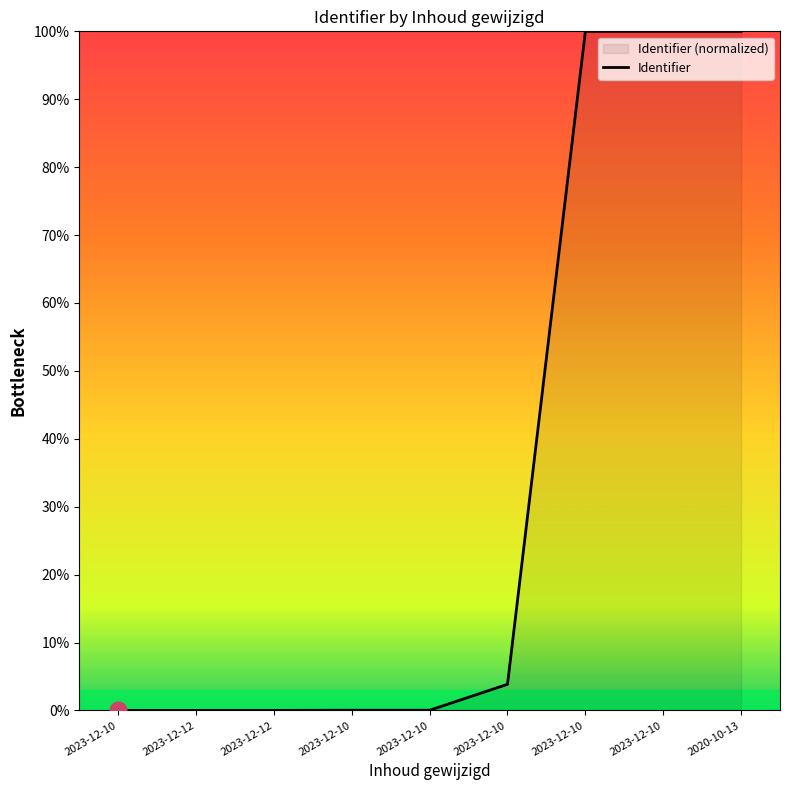

What is the approximate value at 2023-12-10?

3.8